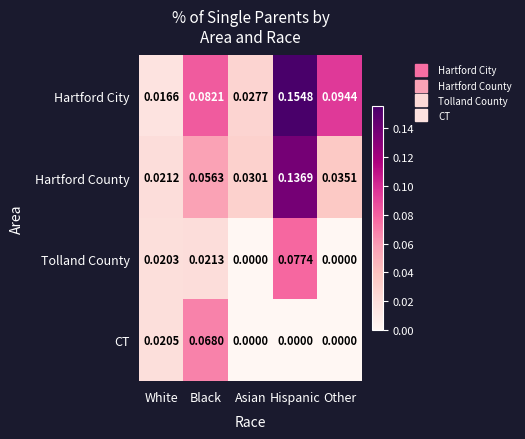

List the labels in order of Hartford City value, smallest first.

White, Asian, Black, Other, Hispanic